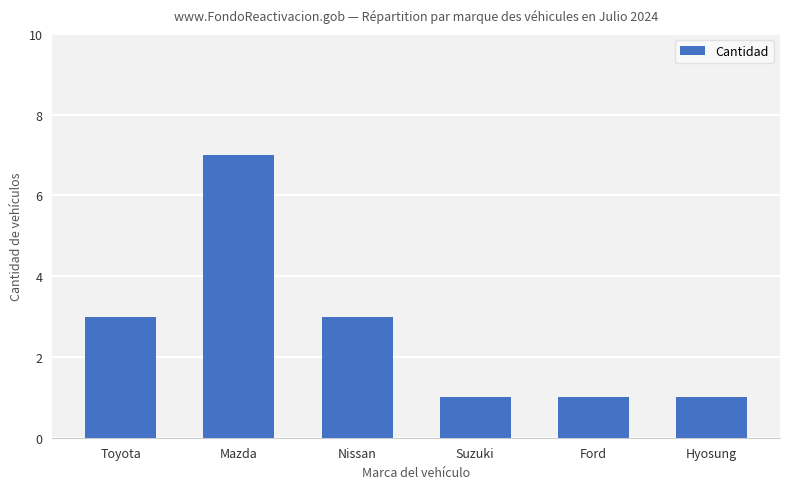

What is the smallest value displayed?

1